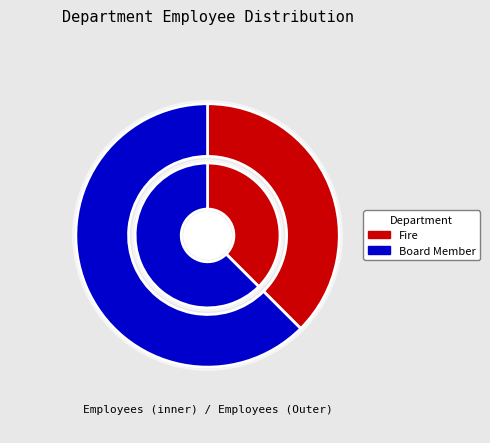

To the nearest percent, what is the combined percentage of Board Member and Fire?

100%